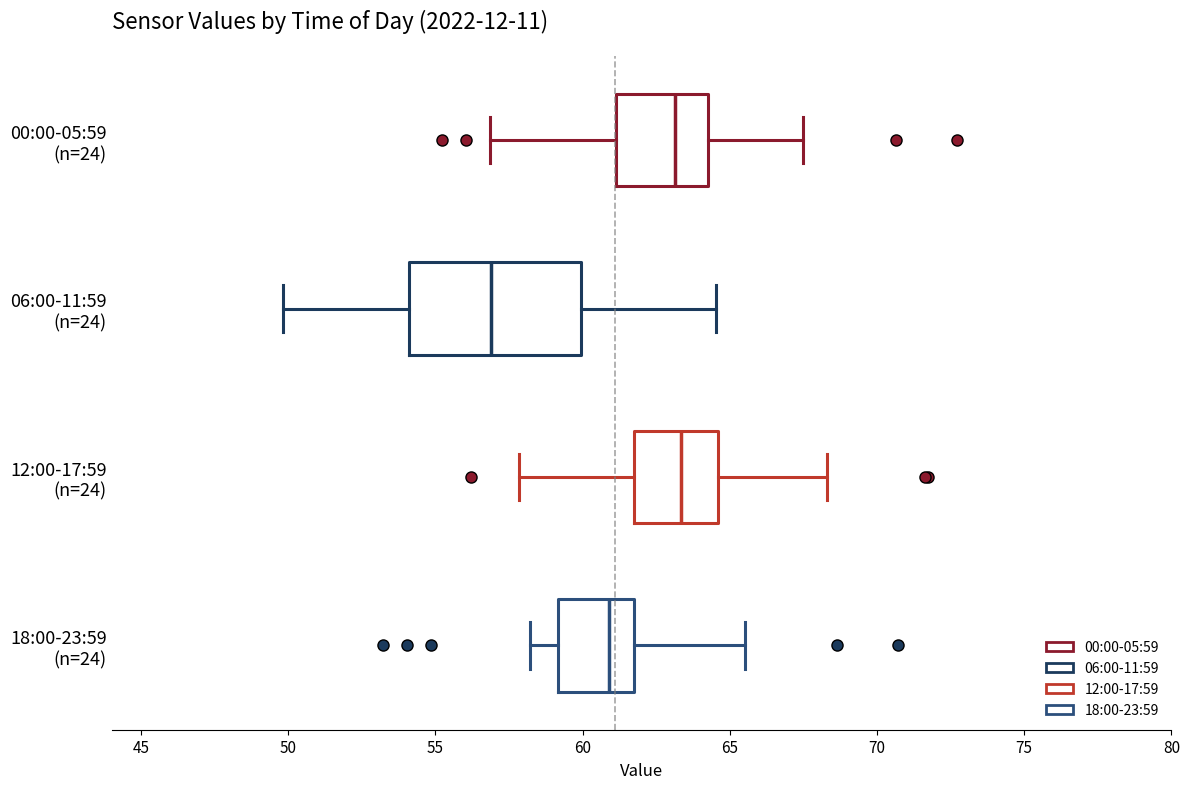

Comparing the boxes themselves (not the whiskers), which one is the widest?

06:00-11:59 (n=24)